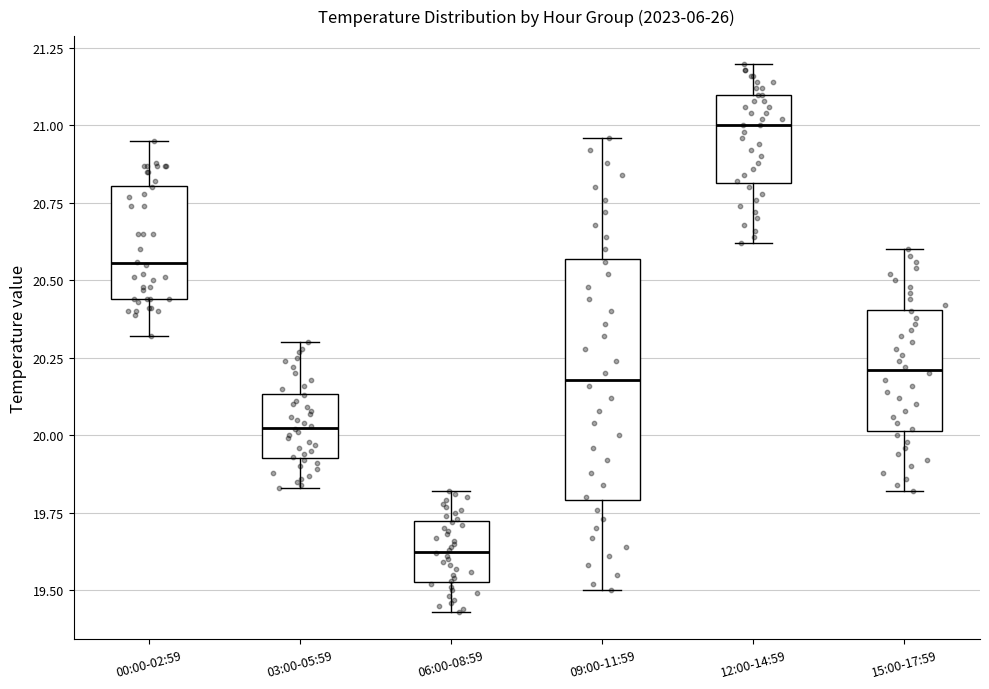

Where does the lower whisker of the box for 03:00-05:59 end on the y-axis? The values are not printed on the chart, so give them approximately, as read against the axis.

19.85